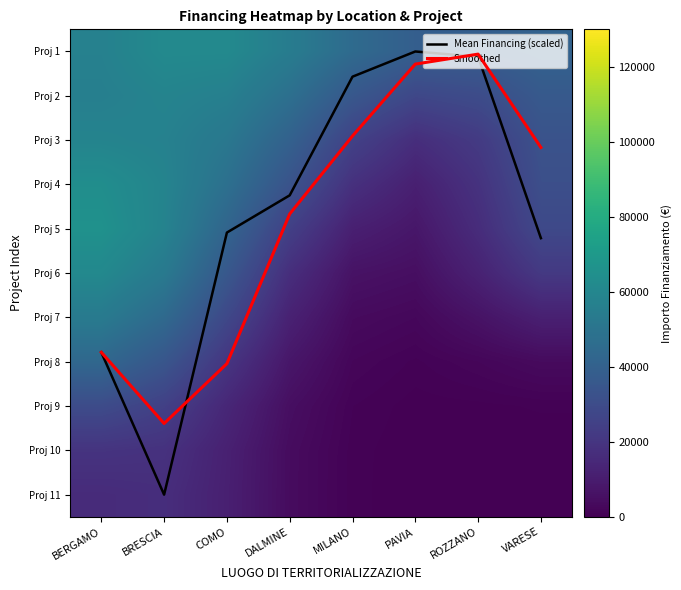

What is the total value across all series at BERGAMO?

524287.7